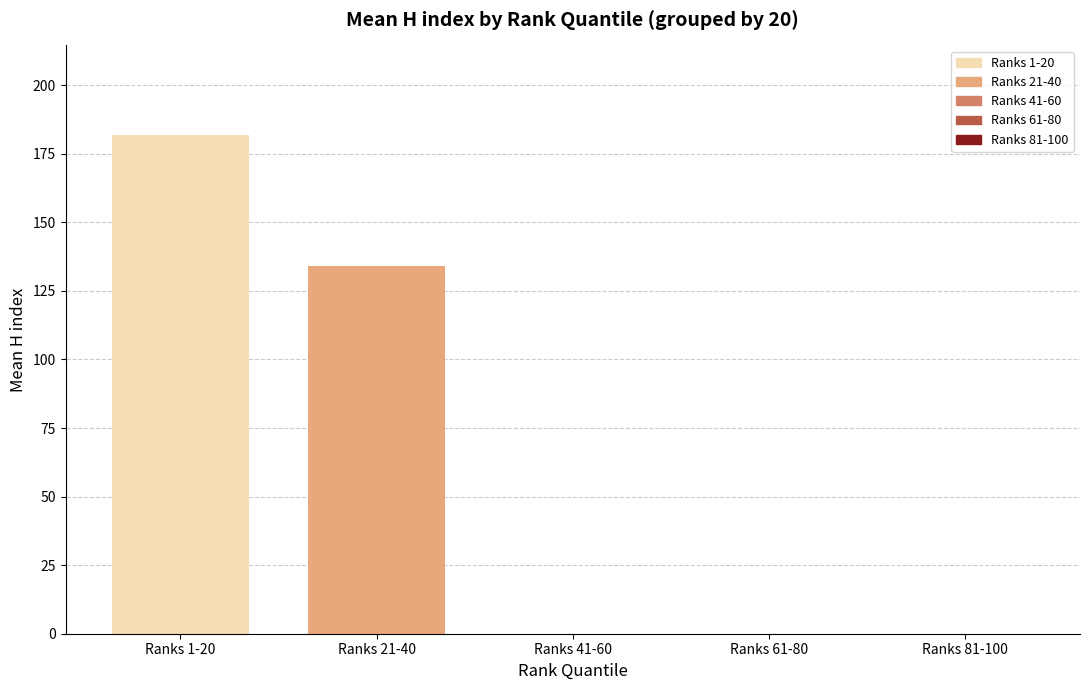

Reading left to right, list all the values displayed in this chart.

Ranks 1-20=181.8	Ranks 21-40=134.2	Ranks 41-60=0.0	Ranks 61-80=0.0	Ranks 81-100=0.0